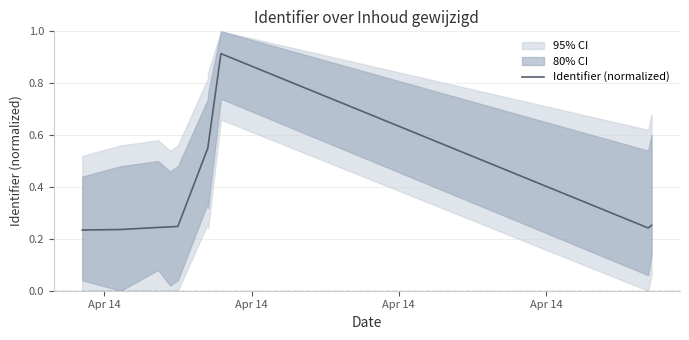

Is it true that the value at Apr 14 is 0.2?

True